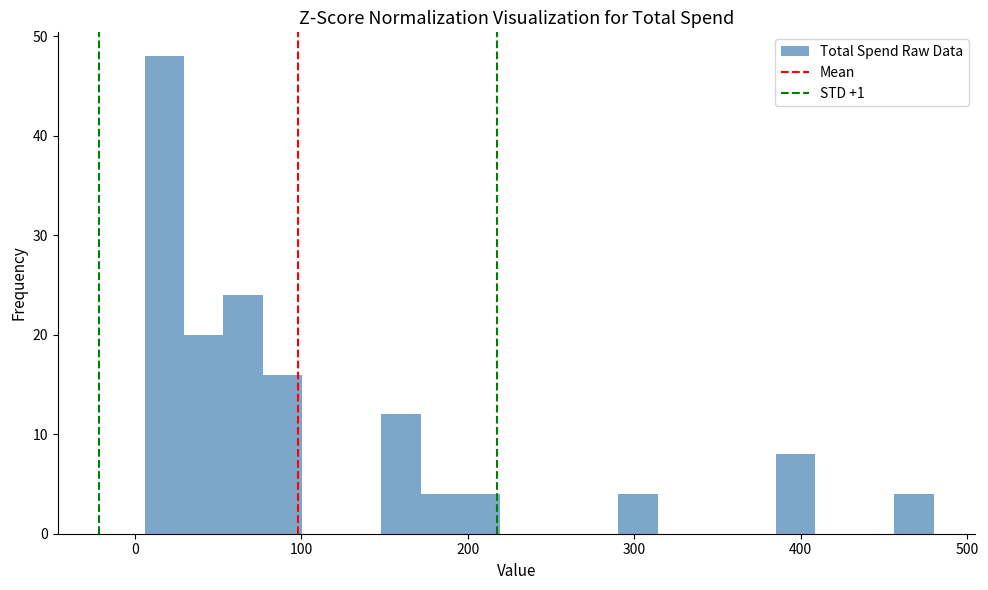

Around what value on the x-axis is the tallest bar? Give the approximate position of its centre, as read against the axis.

20